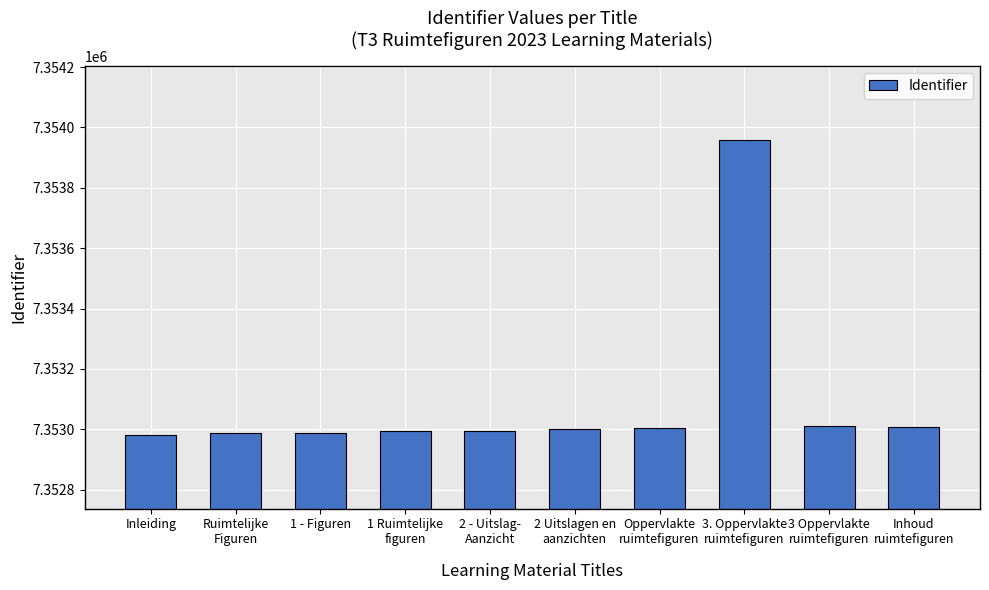

Are the bars horizontal?

No